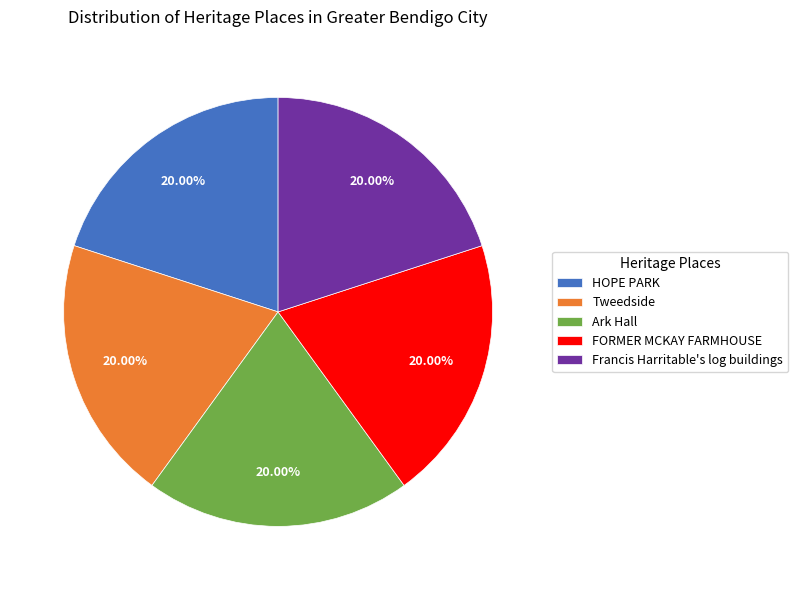

Is there any slice that represents more than half of the pie?

No